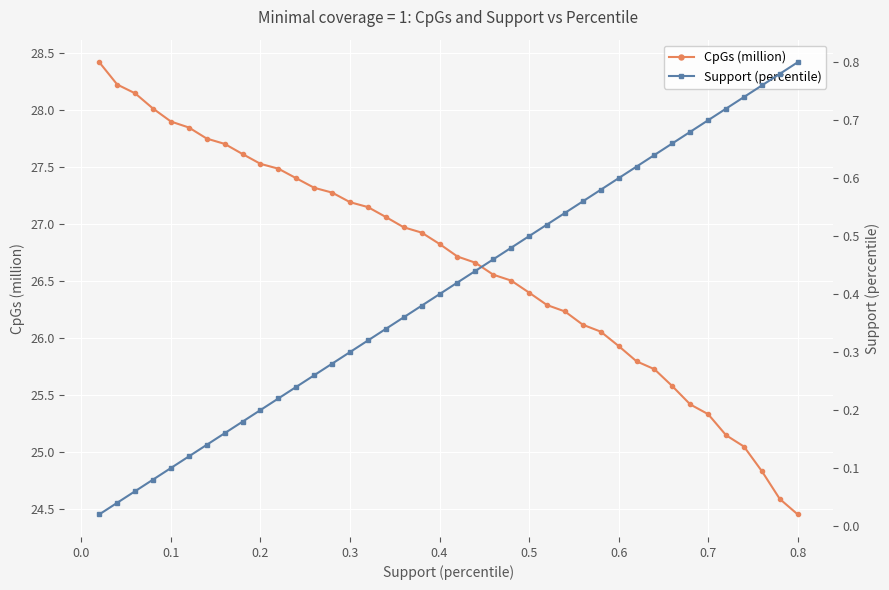

What is the highest value of the CpGs (million) series?

28.4